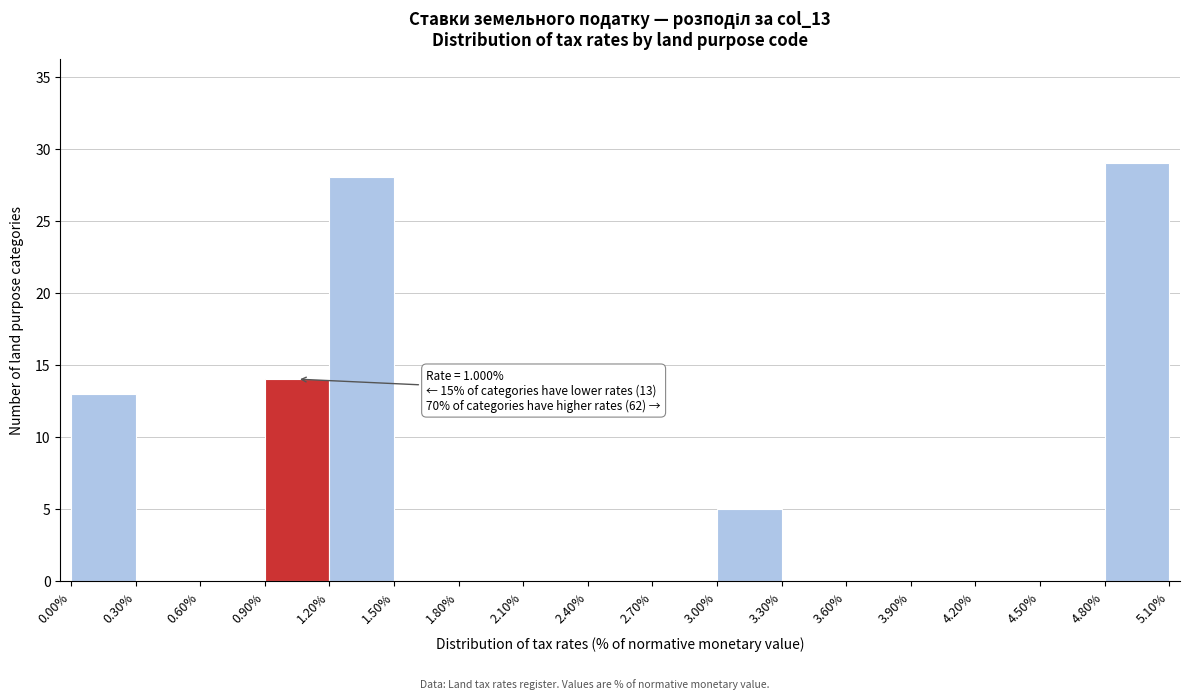

Which range on the x-axis has the tallest bar?

4.80% to 5.10%